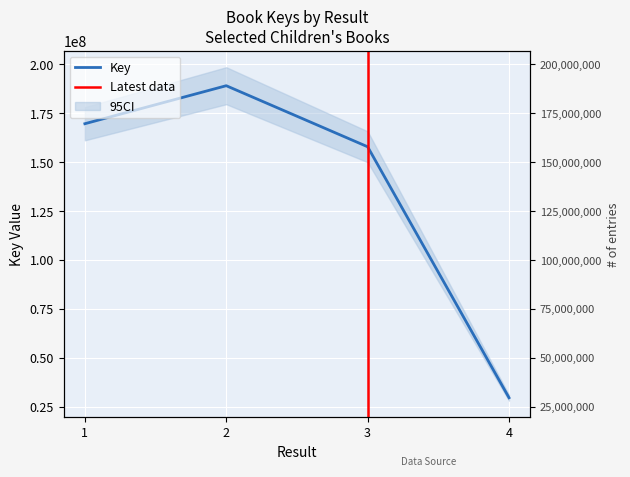

What is the ratio of the value at 4 to the value at 2?

0.2